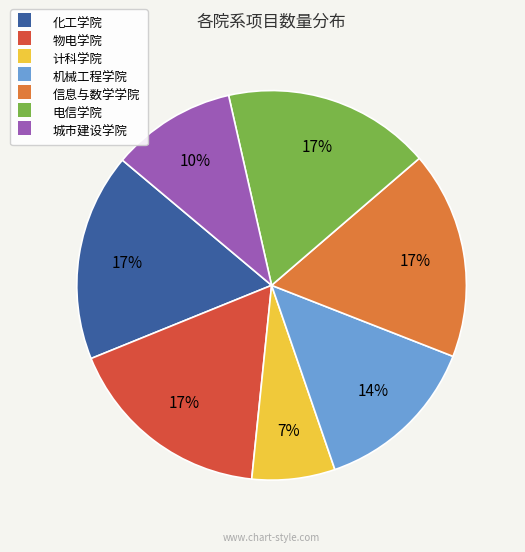

Does 化工学院 account for over 50% of the chart?

No